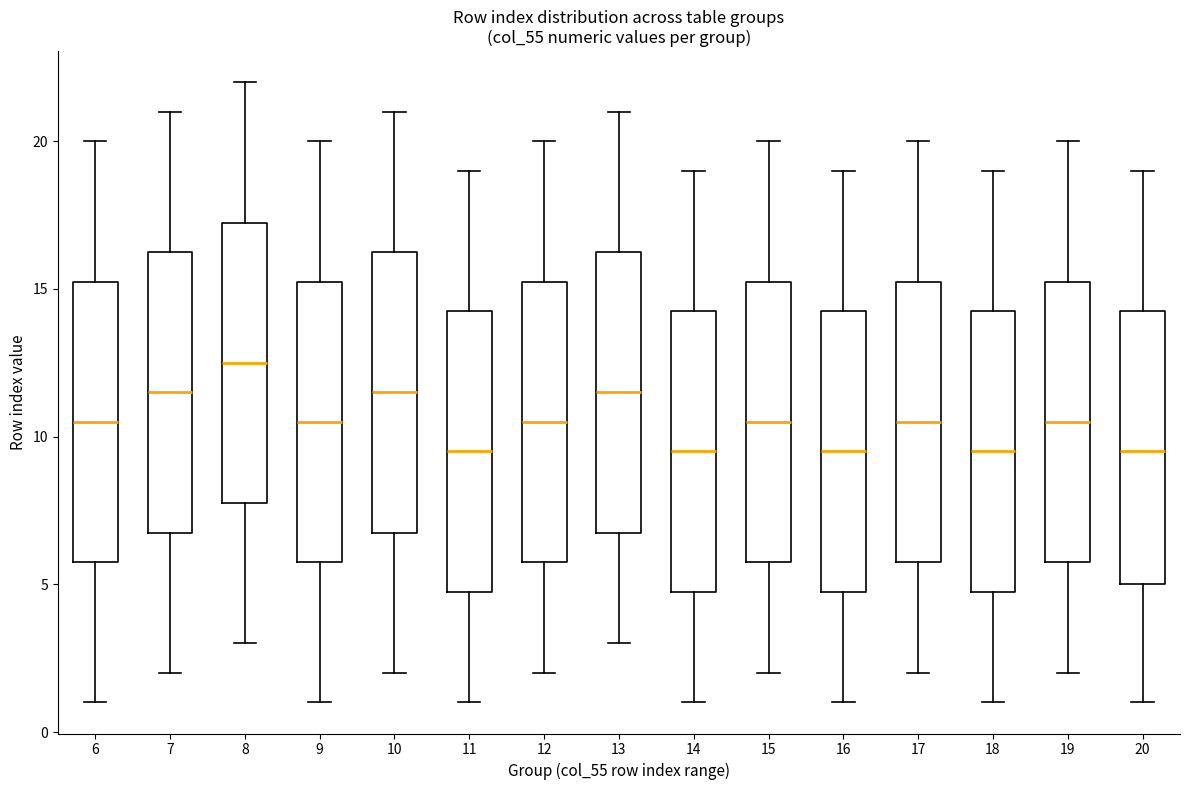

Reading left to right, transcribe this box plot: for each box, give where its median line is, the range the box spans, and where its two whiskers end, as read against the y-axis. The values are not printed on the chart, so give them approximately, as read against the axis.

6: median 10.5, box 6.0 to 15.5, whiskers 1.0 to 20.0
7: median 11.5, box 7.0 to 16.5, whiskers 2.0 to 21.0
8: median 12.5, box 8.0 to 17.5, whiskers 3.0 to 22.0
9: median 10.5, box 6.0 to 15.5, whiskers 1.0 to 20.0
10: median 11.5, box 7.0 to 16.5, whiskers 2.0 to 21.0
11: median 9.5, box 5.0 to 14.5, whiskers 1.0 to 19.0
12: median 10.5, box 6.0 to 15.5, whiskers 2.0 to 20.0
13: median 11.5, box 7.0 to 16.5, whiskers 3.0 to 21.0
14: median 9.5, box 5.0 to 14.5, whiskers 1.0 to 19.0
15: median 10.5, box 6.0 to 15.5, whiskers 2.0 to 20.0
16: median 9.5, box 5.0 to 14.5, whiskers 1.0 to 19.0
17: median 10.5, box 6.0 to 15.5, whiskers 2.0 to 20.0
18: median 9.5, box 5.0 to 14.5, whiskers 1.0 to 19.0
19: median 10.5, box 6.0 to 15.5, whiskers 2.0 to 20.0
20: median 9.5, box 5.0 to 14.5, whiskers 1.0 to 19.0